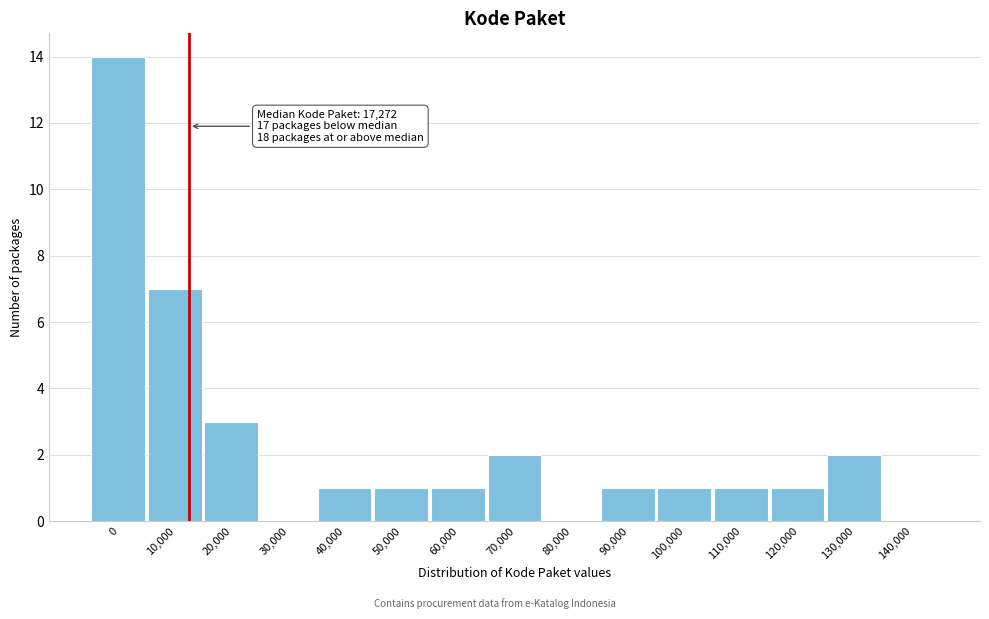

Reading left to right, extract all data points from this chart.

0=14	10,000=7	20,000=3	30,000=0	40,000=1	50,000=1	60,000=1	70,000=2	80,000=0	90,000=1	100,000=1	110,000=1	120,000=1	130,000=2	140,000=0